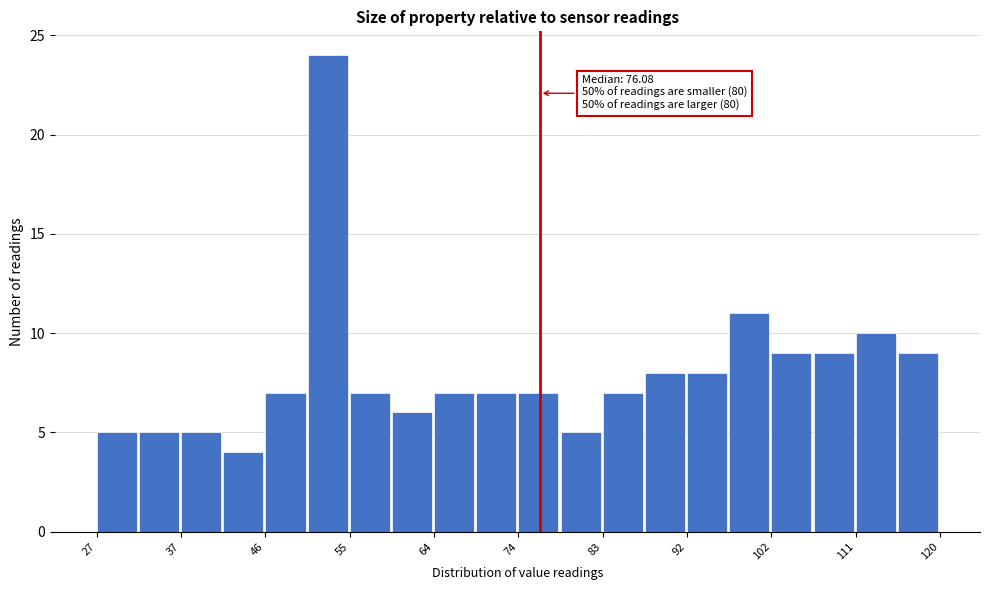

Over which range of the x-axis is the bar tallest?

50 to 55